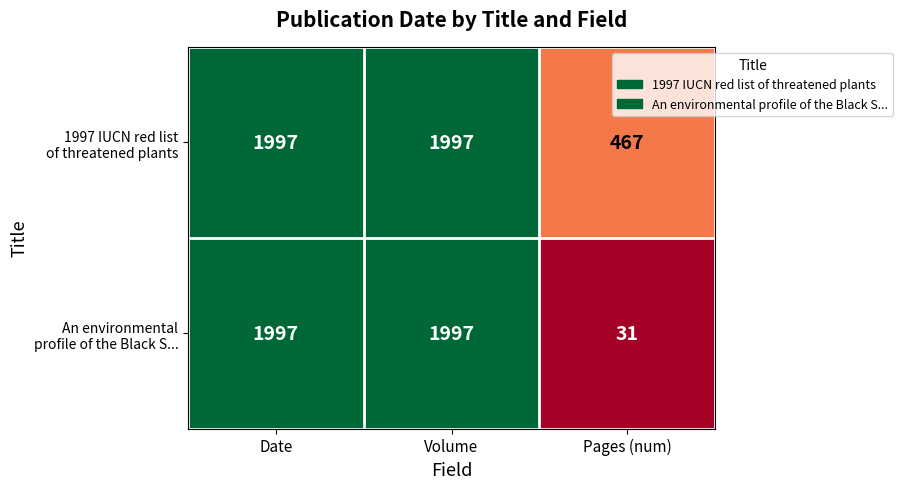

Which category has the lowest value across all series?

Pages (num)